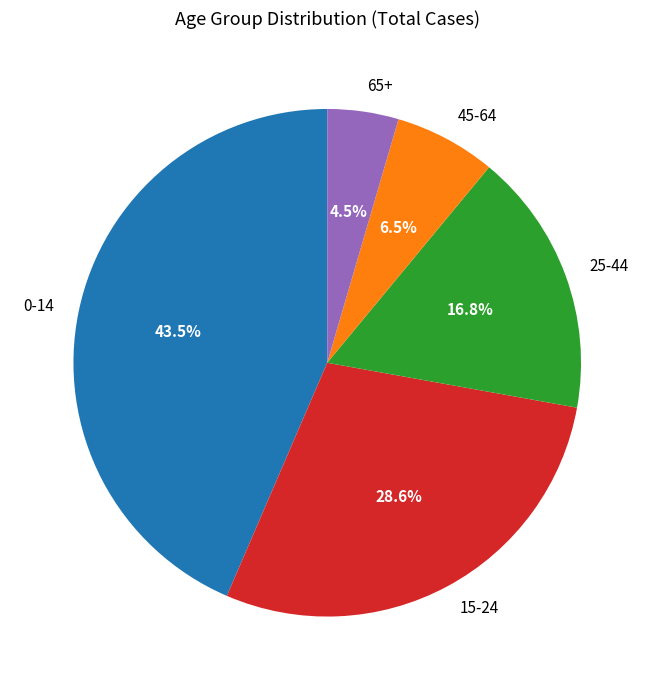

Is it true that 45-64 is 1% of the pie?

False